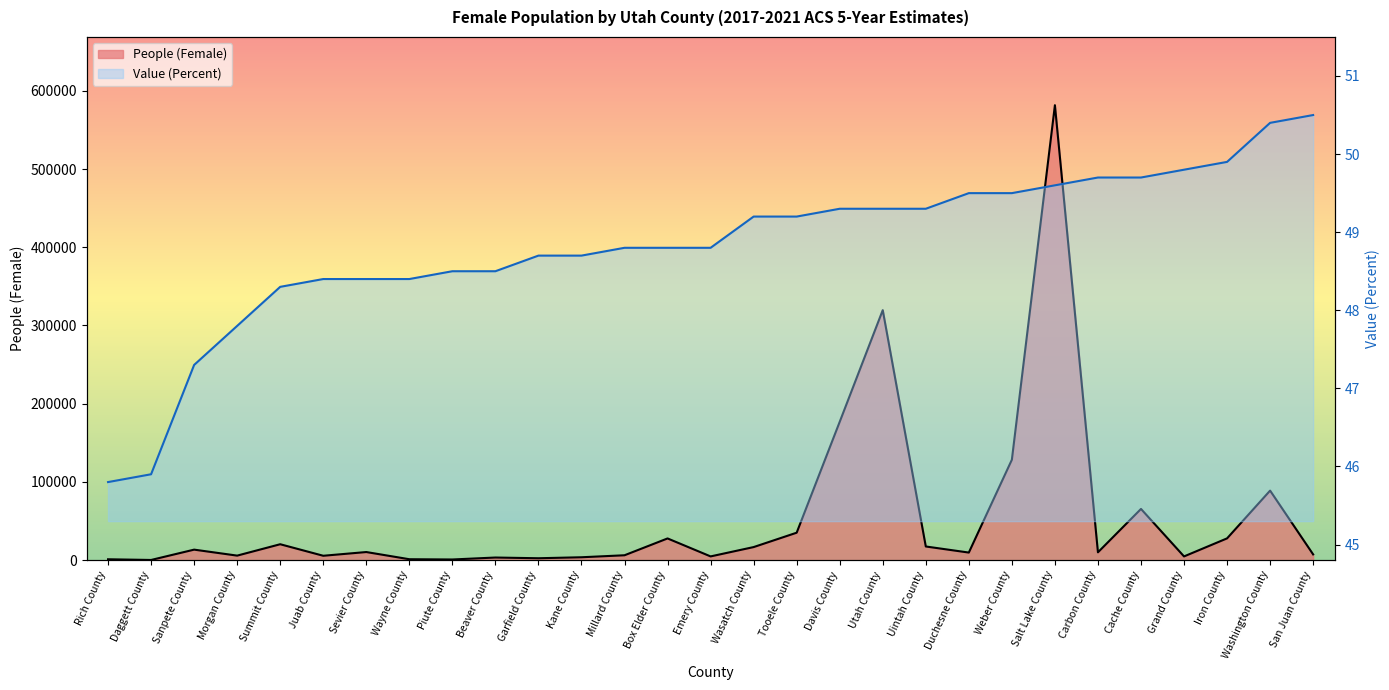

True or false: Value (Percent) and People (Female) cross at least once.

False